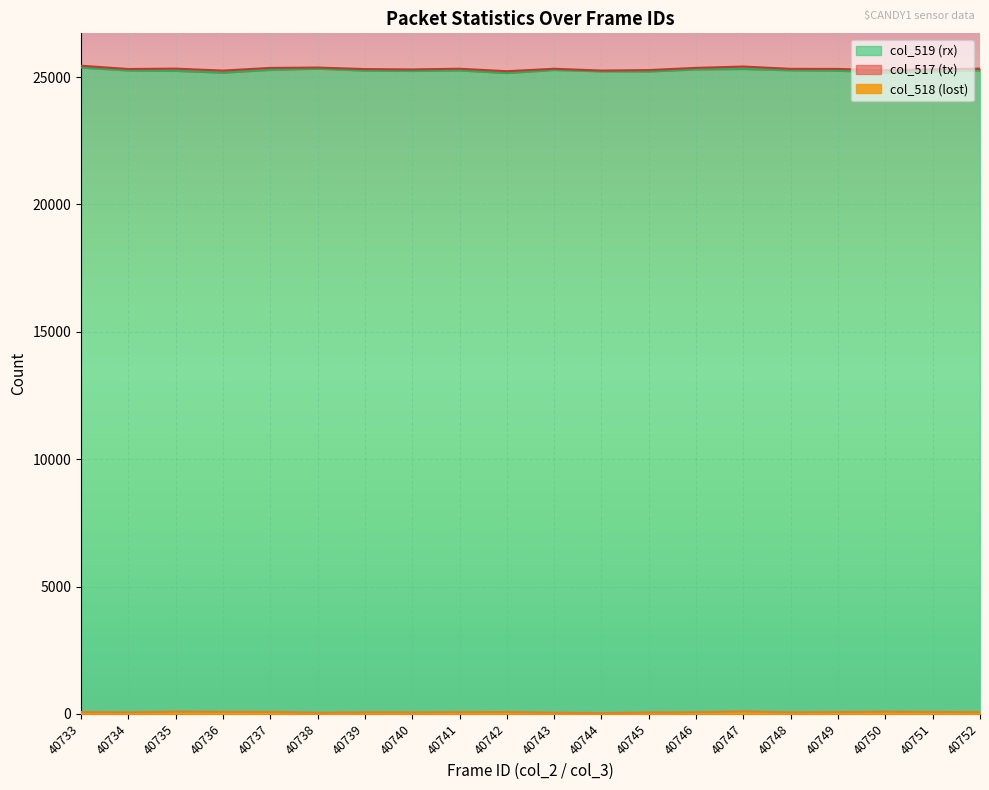

How many lines are shown in the chart?

3